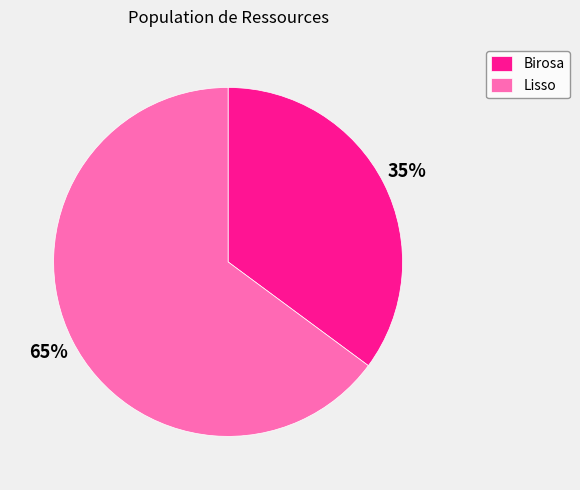

What is the smallest slice in the pie chart?

Birosa